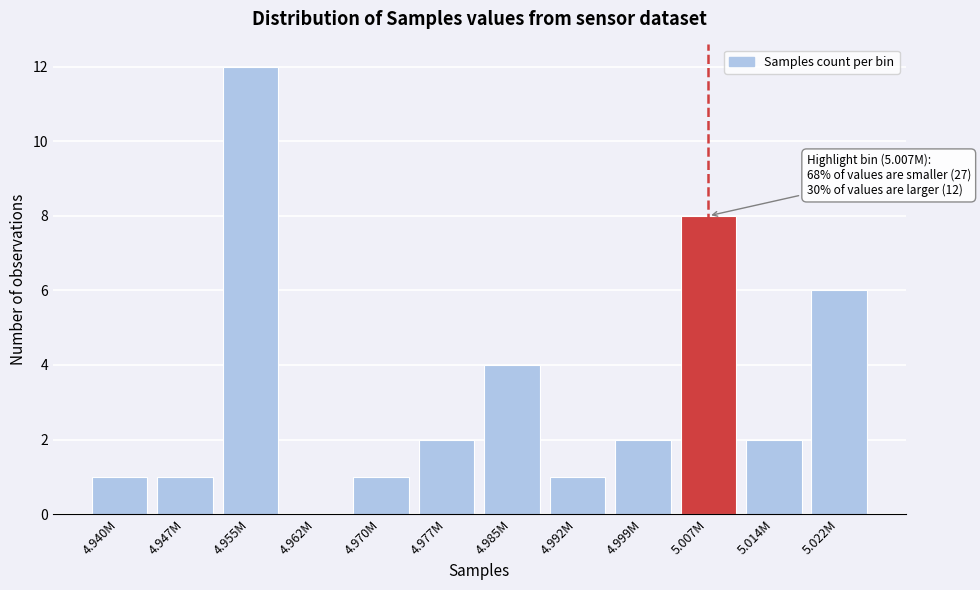

Reading left to right, what are all the values shown in this chart?

4.940M=1	4.947M=1	4.955M=12	4.962M=0	4.970M=1	4.977M=2	4.985M=4	4.992M=1	4.999M=2	5.007M=8	5.014M=2	5.022M=6